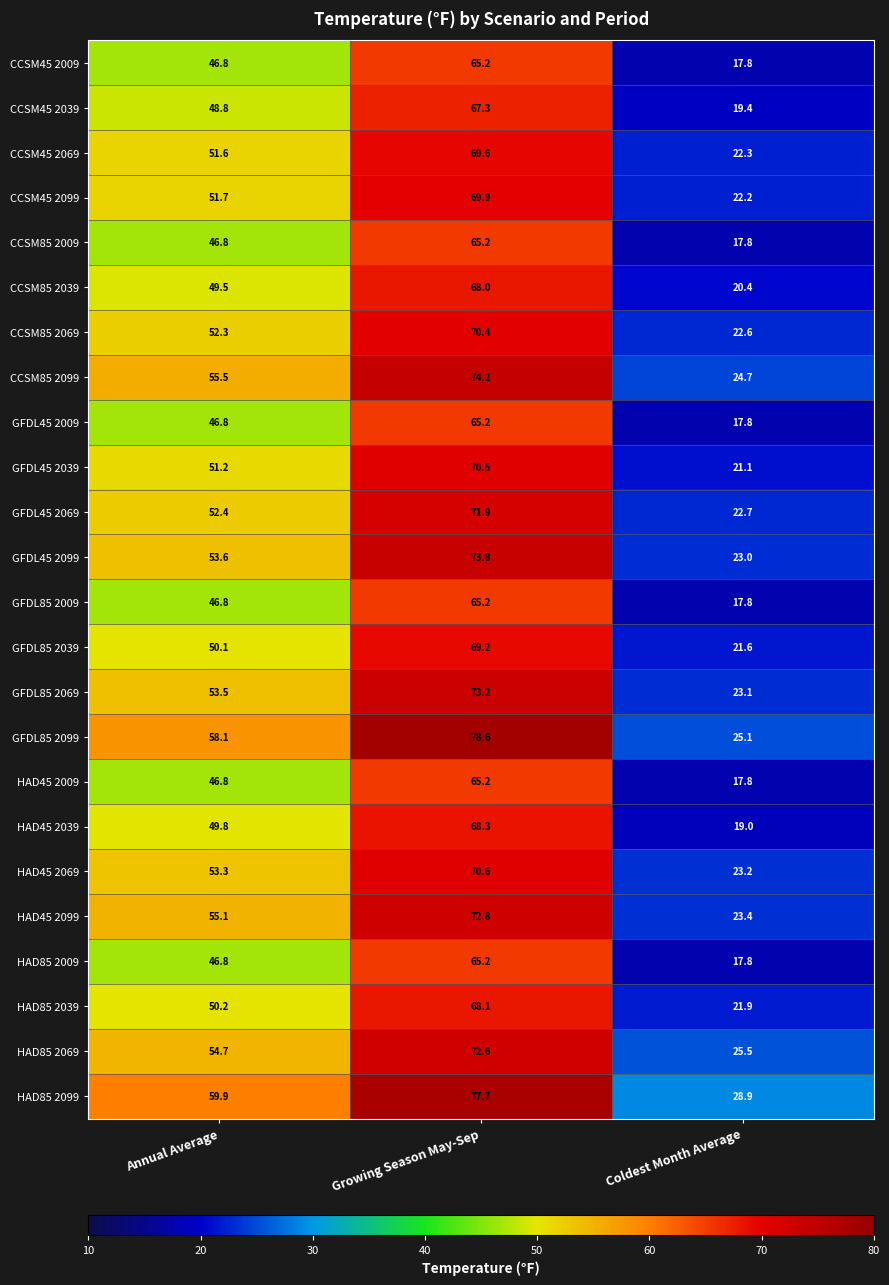

What is the average value of the CCSM45 2069 series?

47.8